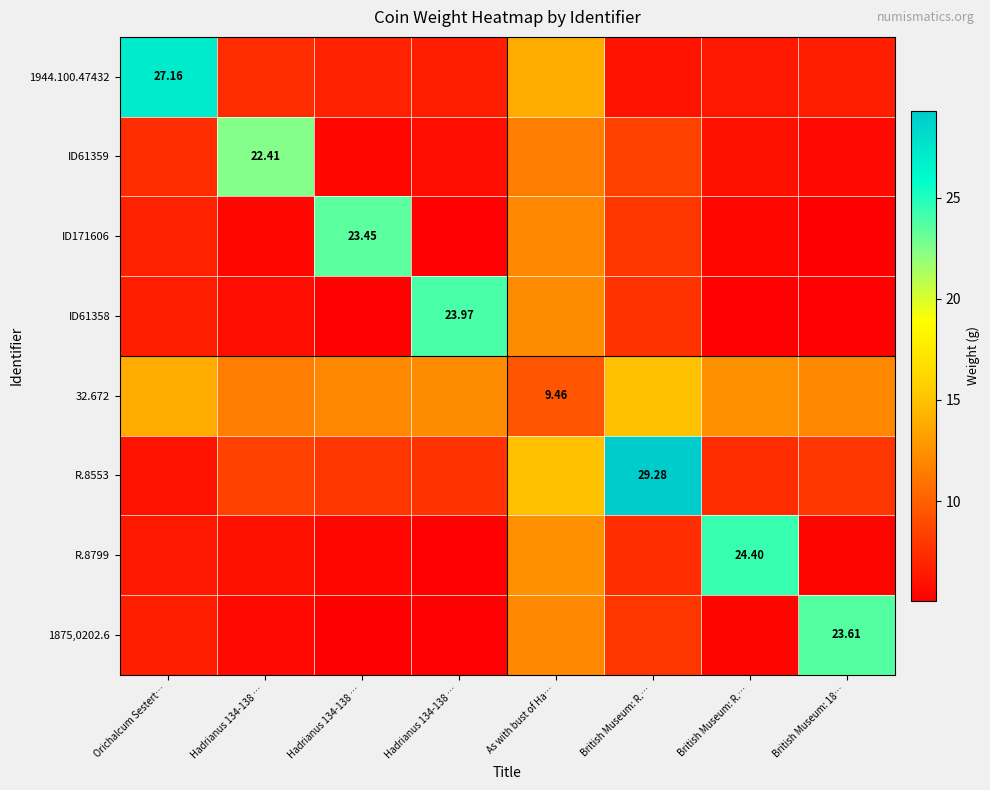

The value of ID61359 at As with bust of Ha… is 11.5. True or false?

True